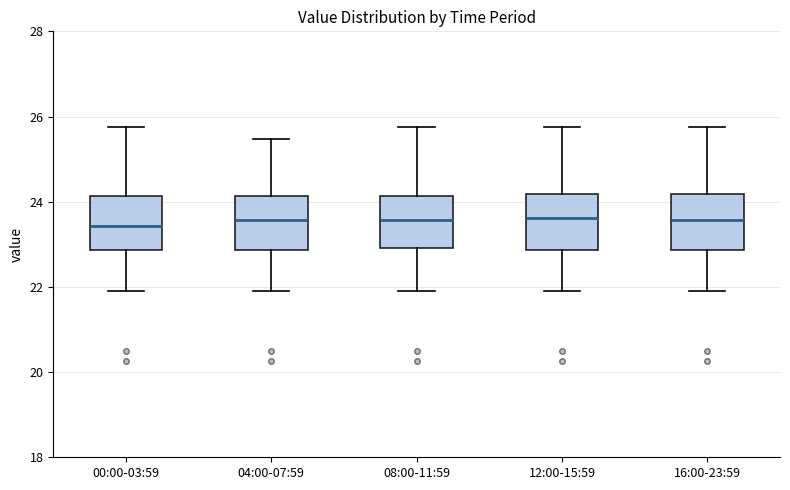

Reading left to right, read every box against the y-axis: the position of its median line, the range the box covers, and the ends of its whiskers. The values are not printed on the chart, so give them approximately, as read against the axis.

00:00-03:59: median 23.4, box 22.8 to 24.2, whiskers 22.0 to 25.8
04:00-07:59: median 23.6, box 22.8 to 24.2, whiskers 22.0 to 25.4
08:00-11:59: median 23.6, box 23.0 to 24.2, whiskers 22.0 to 25.8
12:00-15:59: median 23.6, box 22.8 to 24.2, whiskers 22.0 to 25.8
16:00-23:59: median 23.6, box 22.8 to 24.2, whiskers 22.0 to 25.8